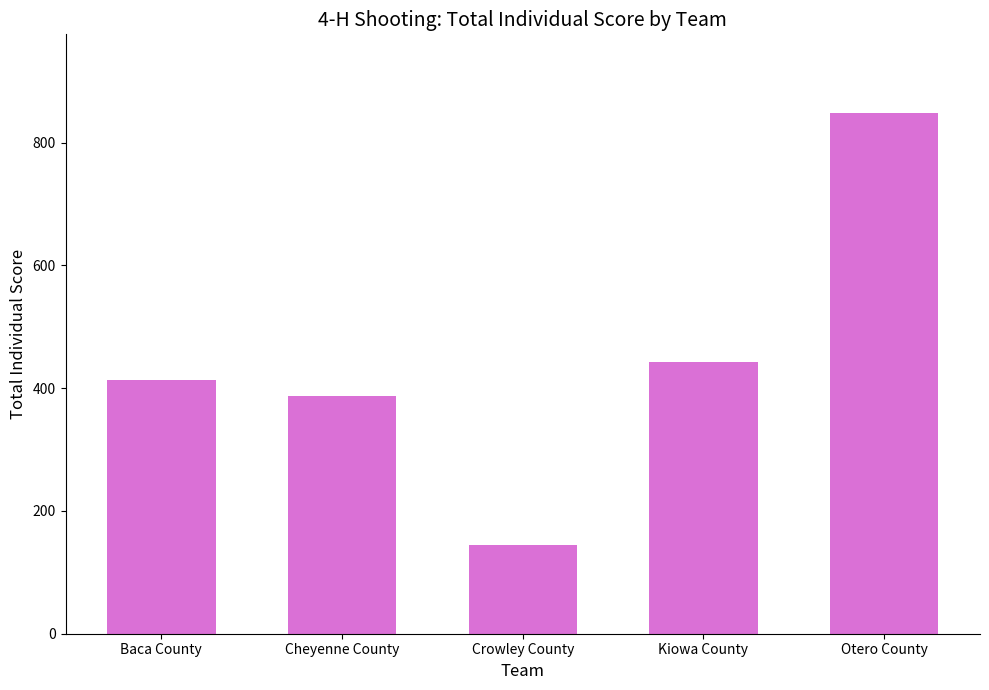

List the labels in order of value, largest first.

Otero County, Kiowa County, Baca County, Cheyenne County, Crowley County